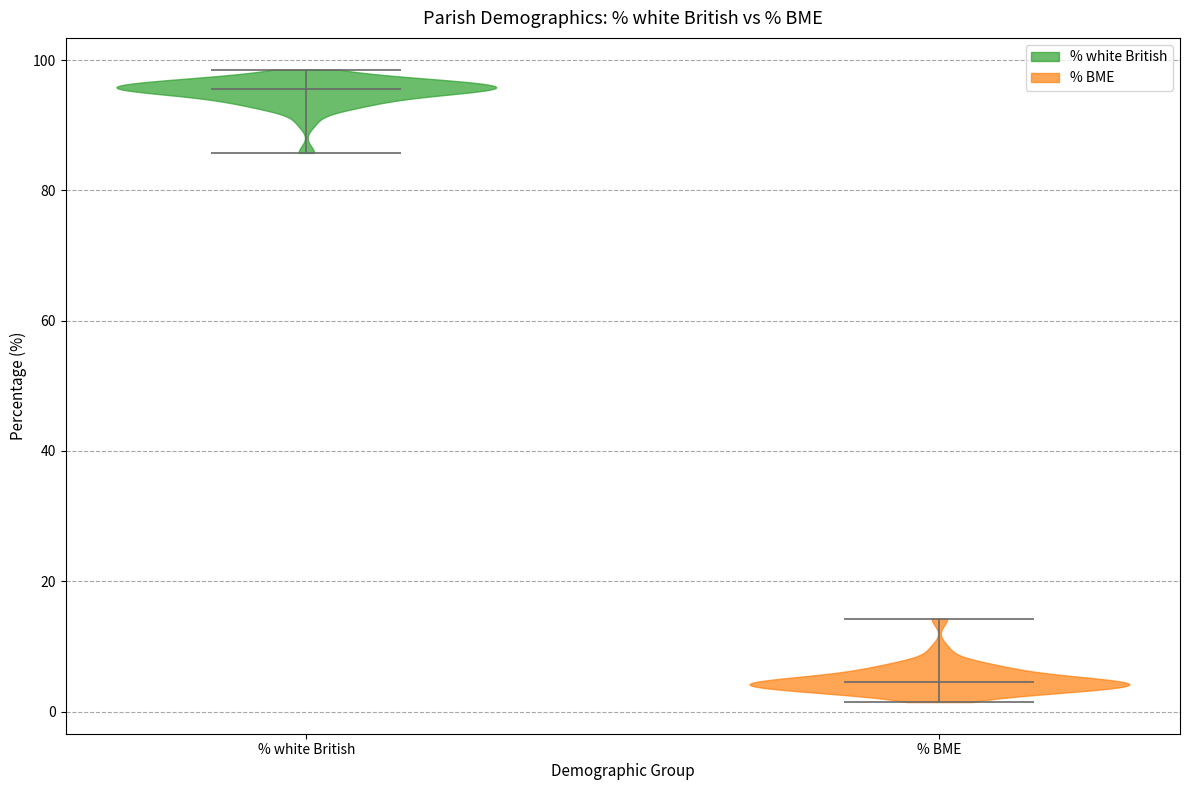

Reading left to right, read every violin against the y-axis: where its median line is, and the lowest and highest points it reaches. The values are not printed on the chart, so give them approximately, as read against the axis.

% white British: median line 96, lowest point 86, highest point 98
% BME: median line 4, lowest point 2, highest point 14